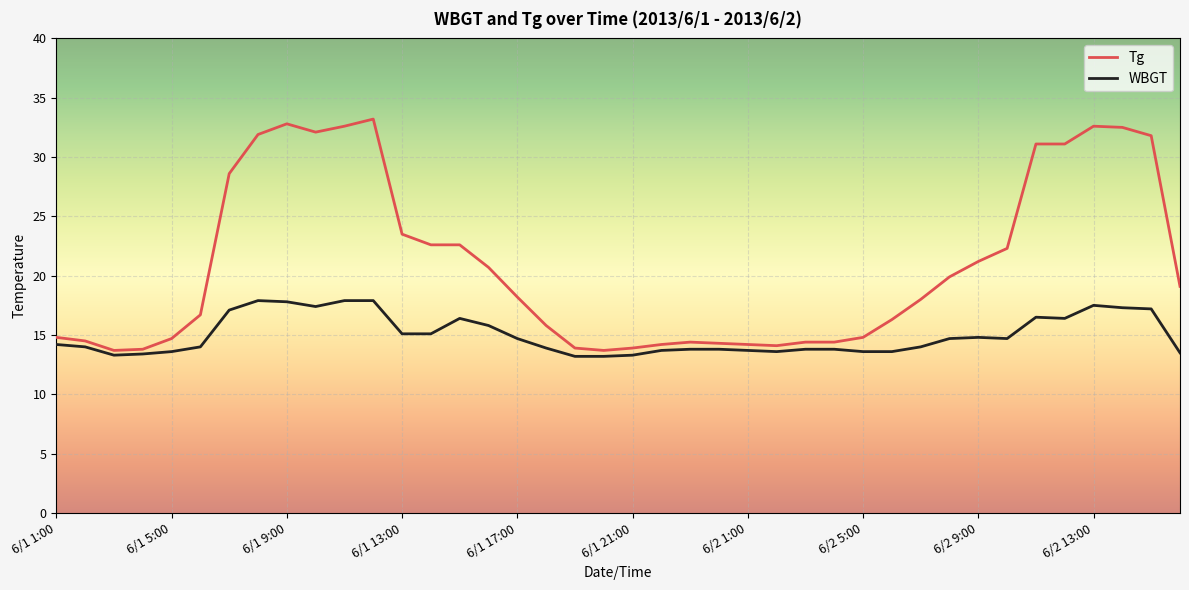

Which series has the widest spread of values?

Tg